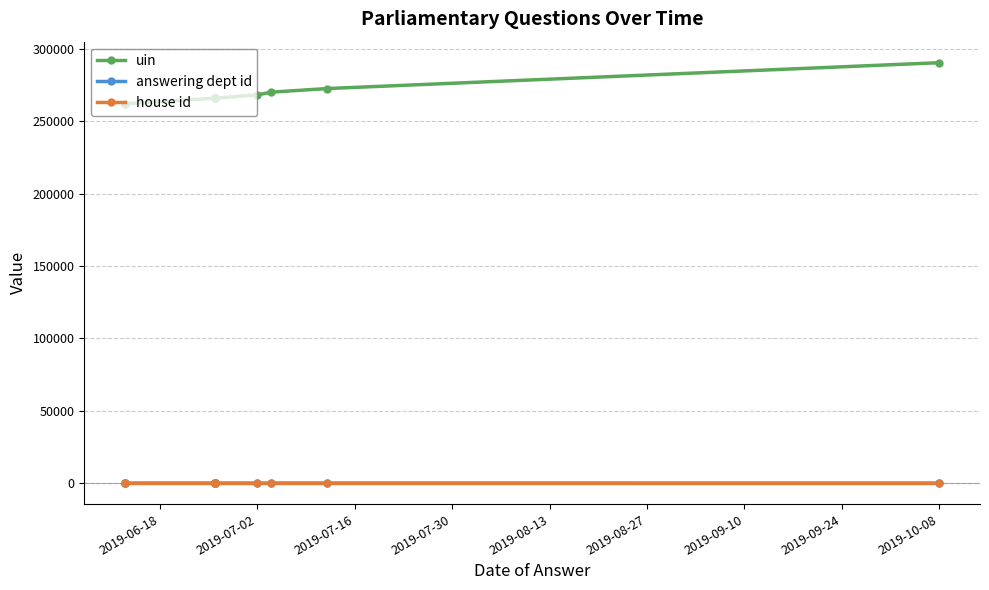

What are all the series names shown in the legend?

uin, answering dept id, house id